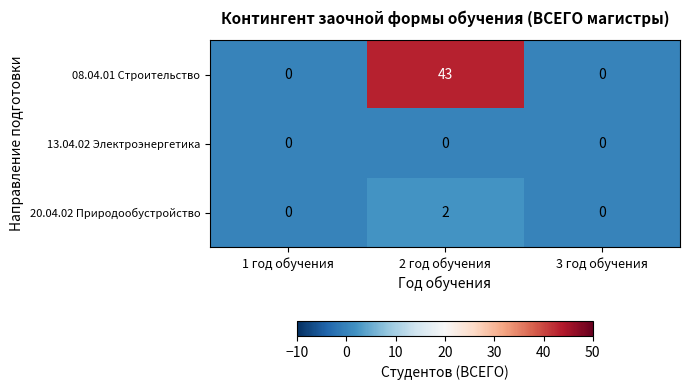

Is it true that 20.04.02 Природообустройство equals 0 at 3 год обучения?

True